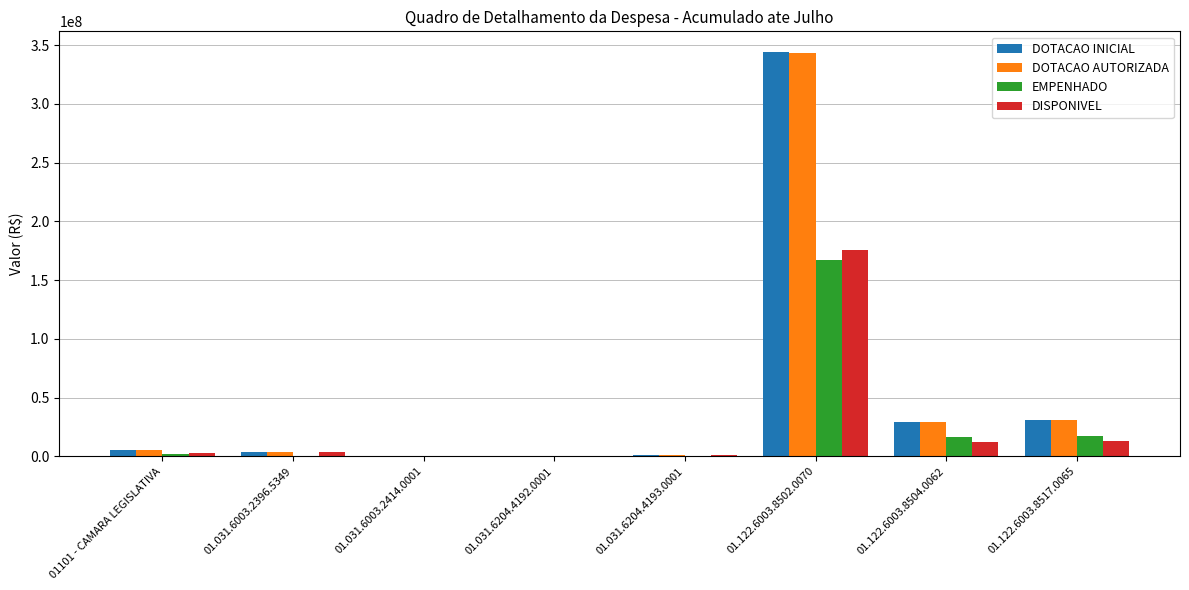

At which category does the chart reach its peak across all series?

01.122.6003.8502.0070